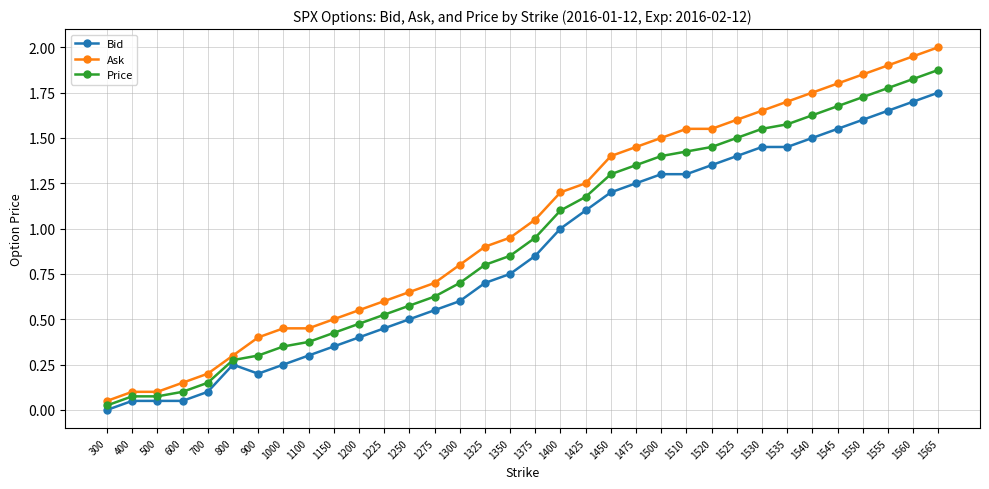

How many series are shown in this chart?

3